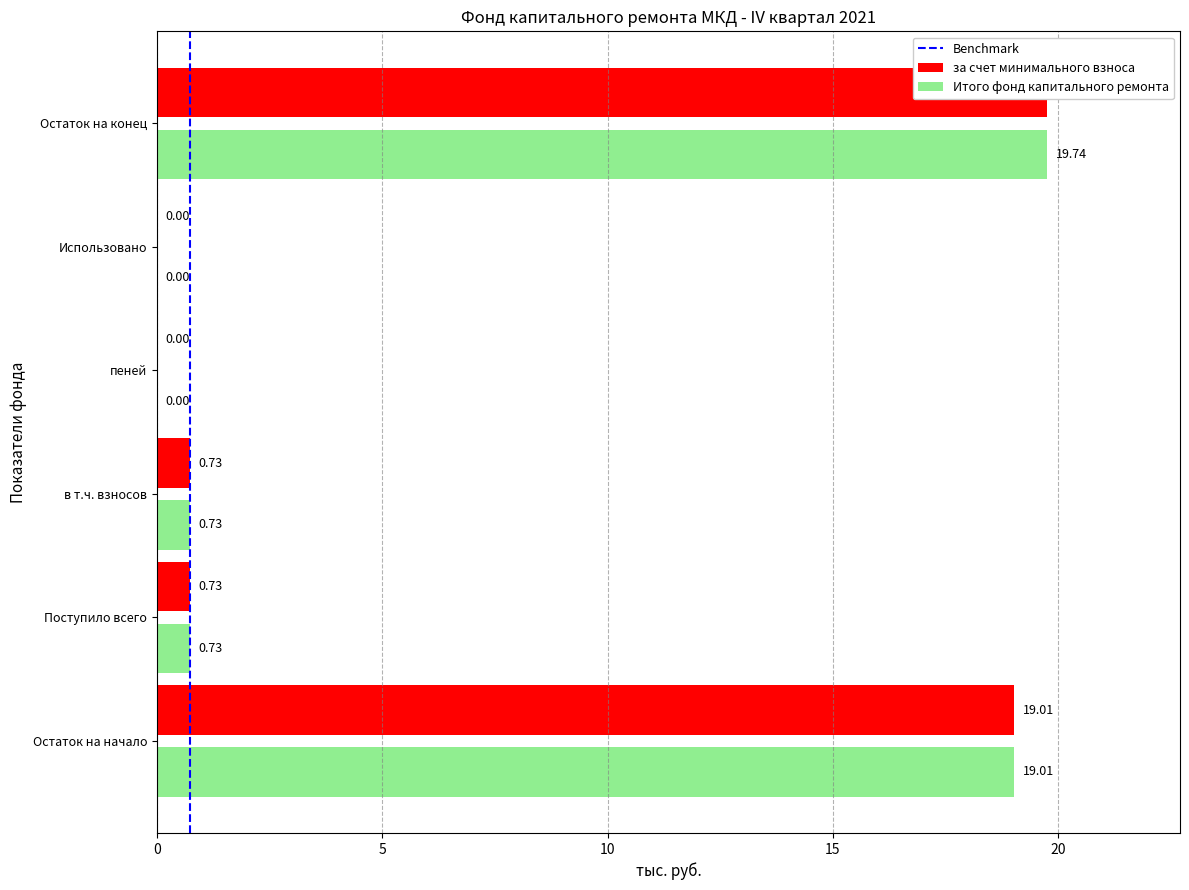

Where is Итого фонд капитального ремонта nearest to the value 9?

Поступило всего